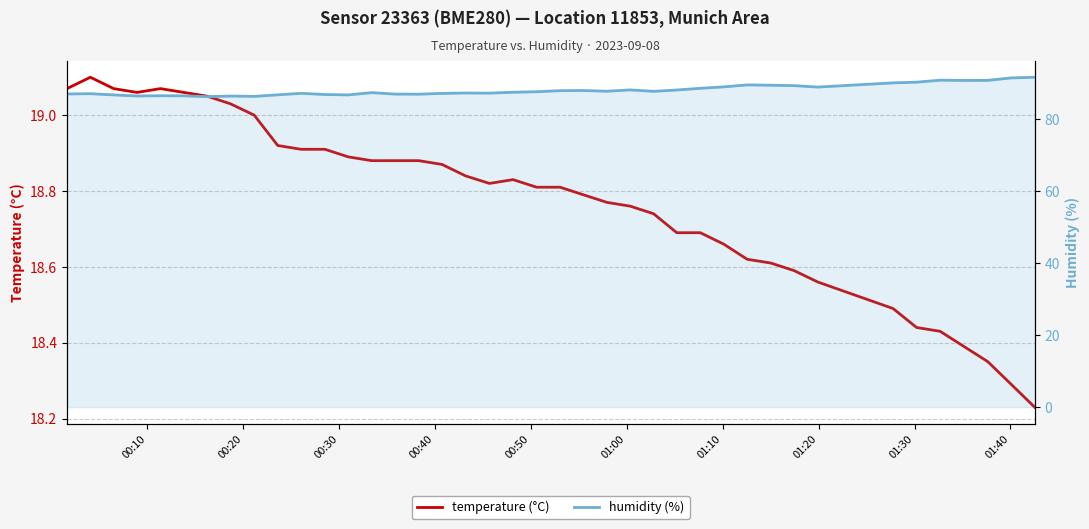

What is the difference between the second highest and minimum values in the humidity (%) series?

5.2